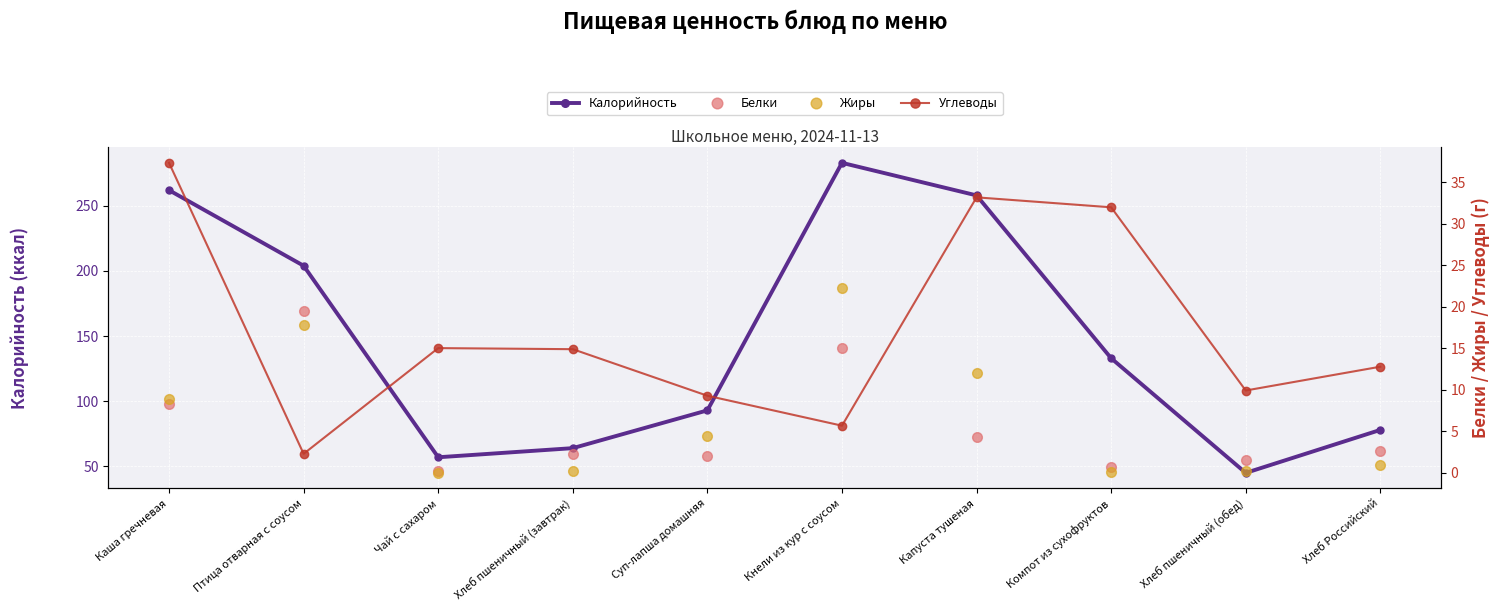

What is the label of the 1st point from the right?

Хлеб Российский